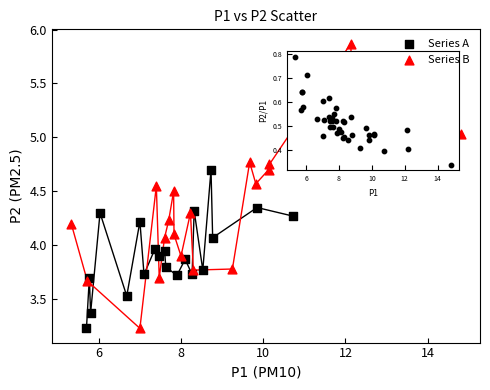

Which series contains the highest Y value?

Series B